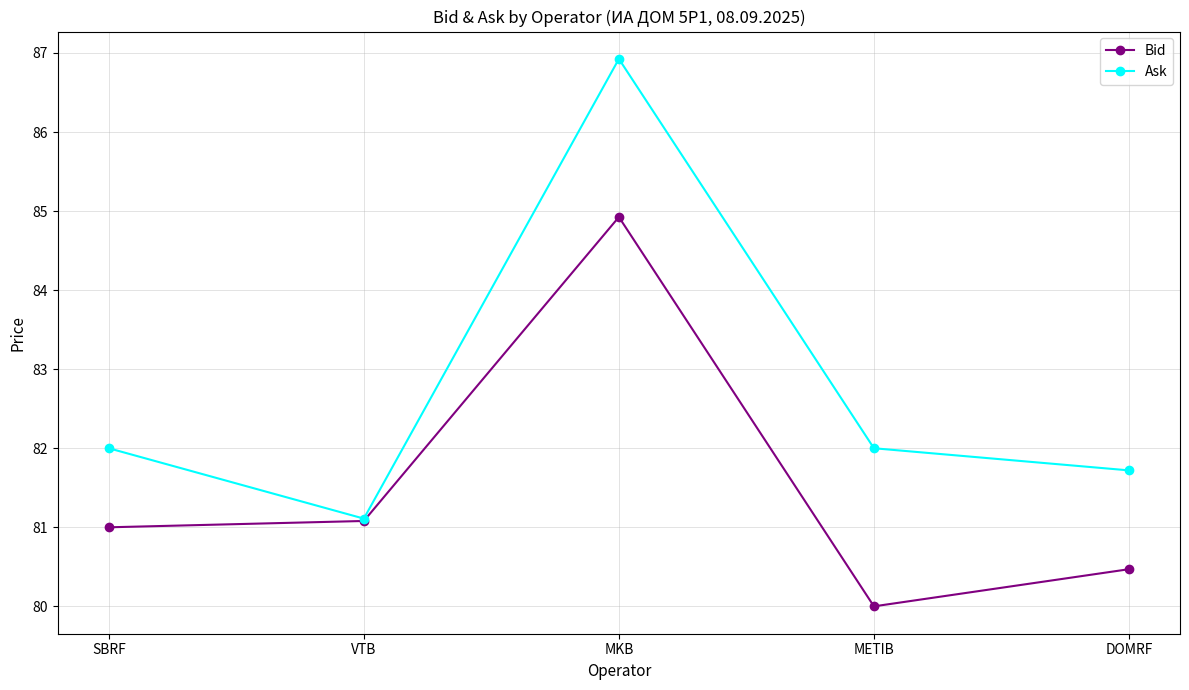

What is the spread (max minus min) of values at METIB?

2.0